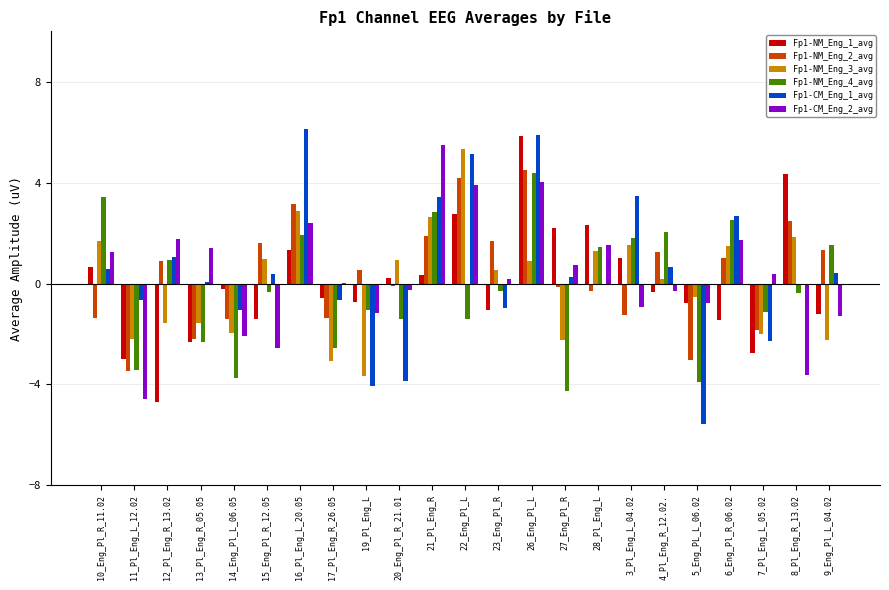

What is the total value across all series at 10_Eng_Pl_R_11.02?

6.3